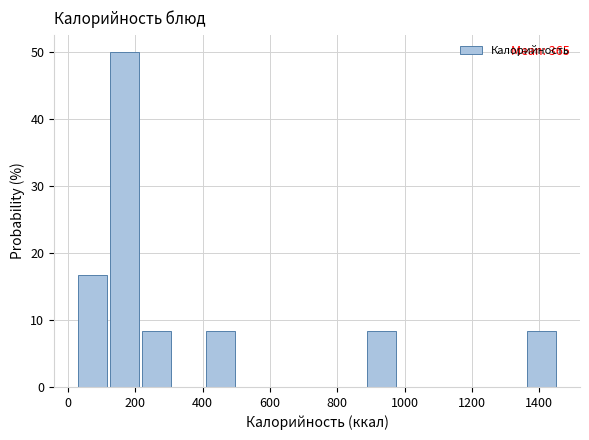

Which range on the x-axis has the tallest bar?

120 to 220